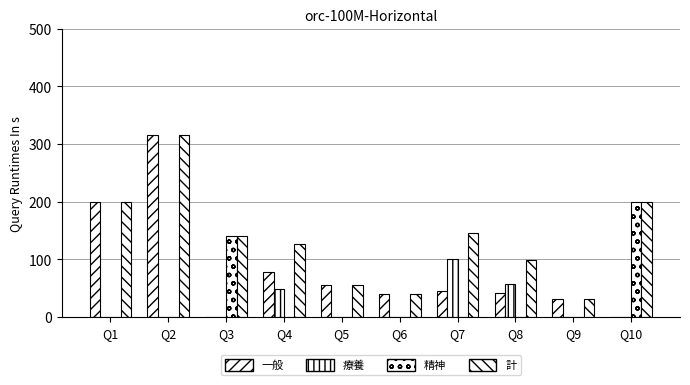

True or false: 一般 has a value of 40 at Q6.

True